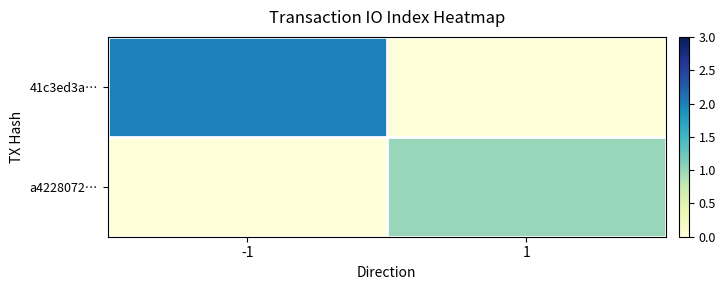

At how many categories does at least one series exceed 0?

2